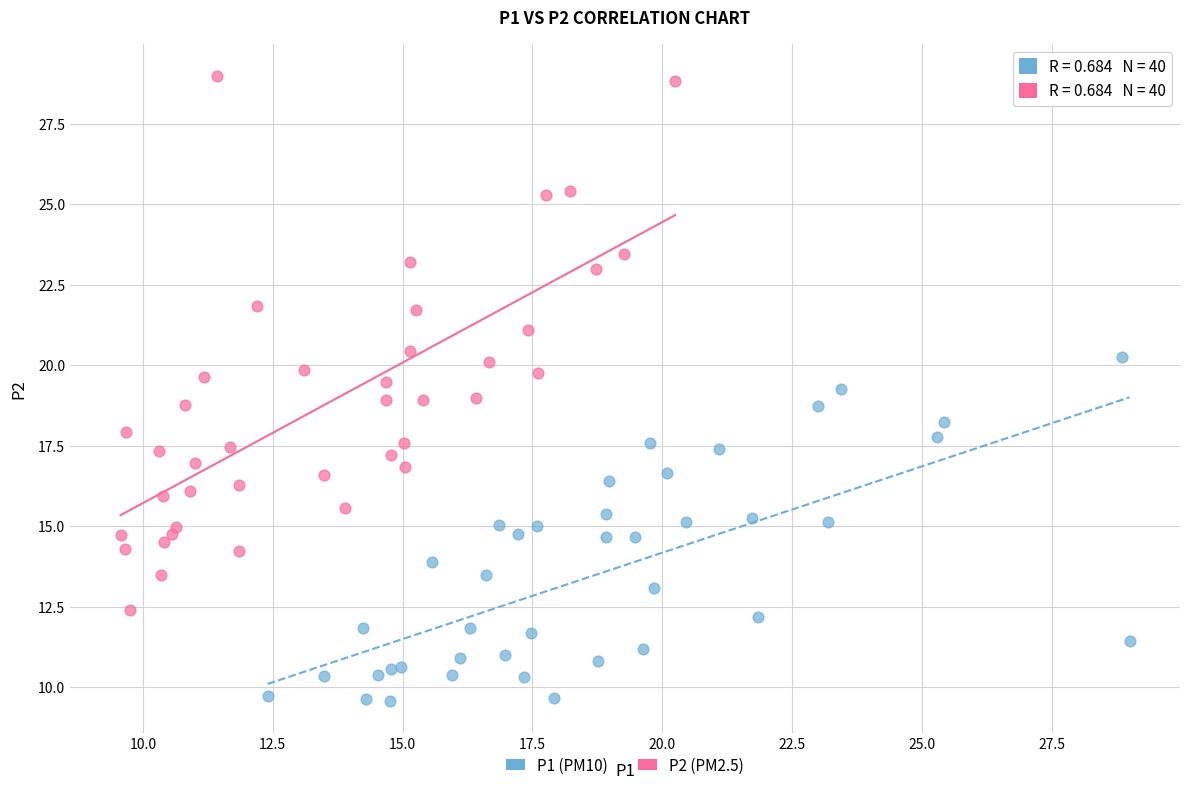

Which series has the largest Y range (max minus min)?

P2 (PM2.5)